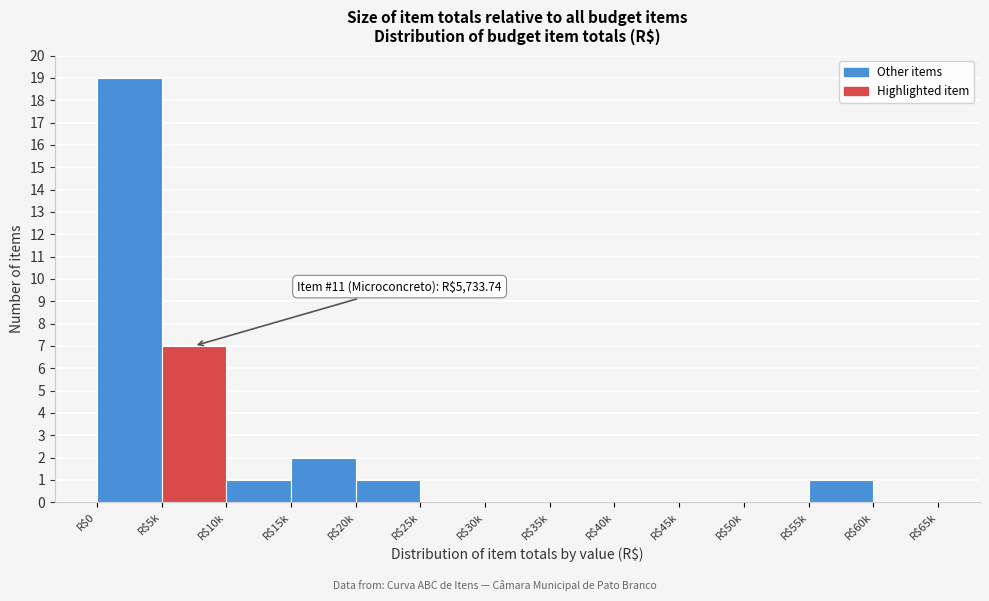

What is the sum of all values?

31